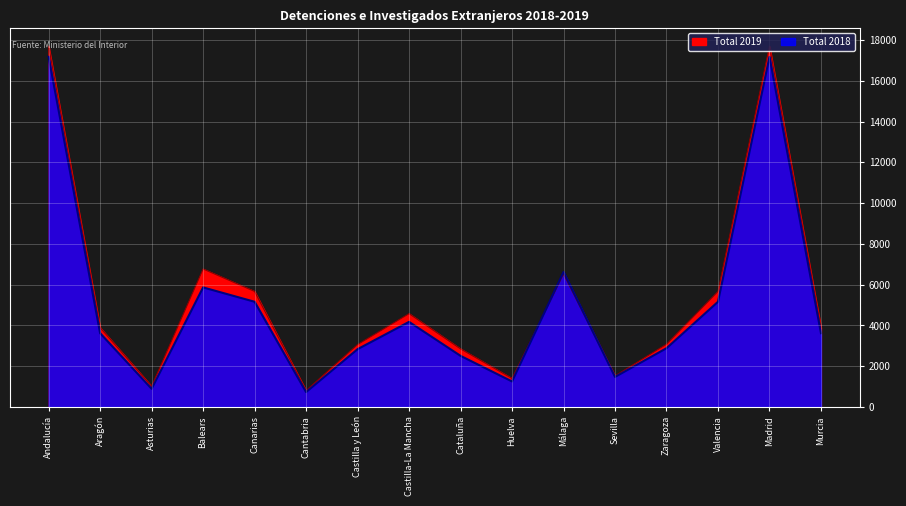

Does the chart display data point markers on the line(s)?

No